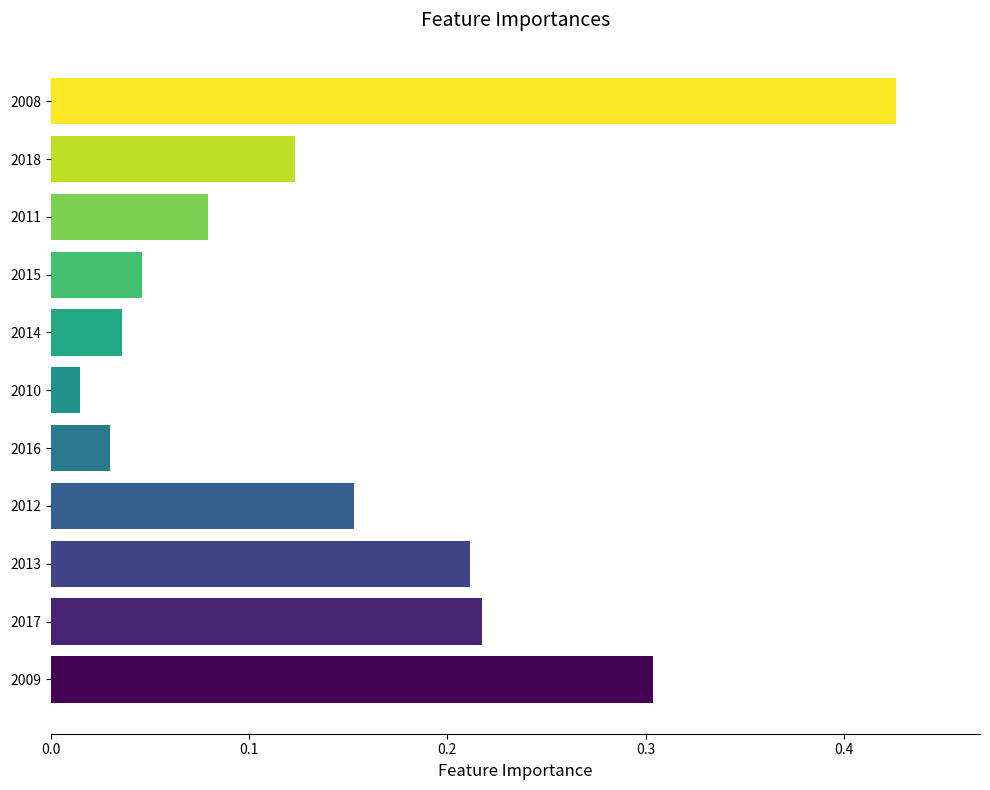

How many series are shown in this chart?

1